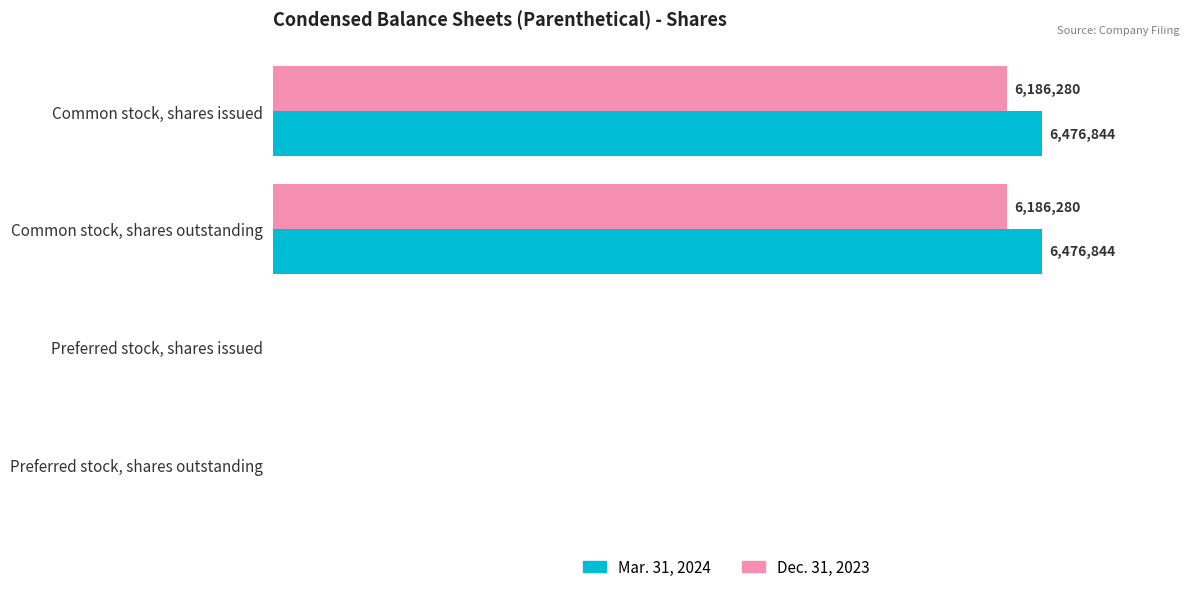

Which series has the largest total across all categories?

Mar. 31, 2024